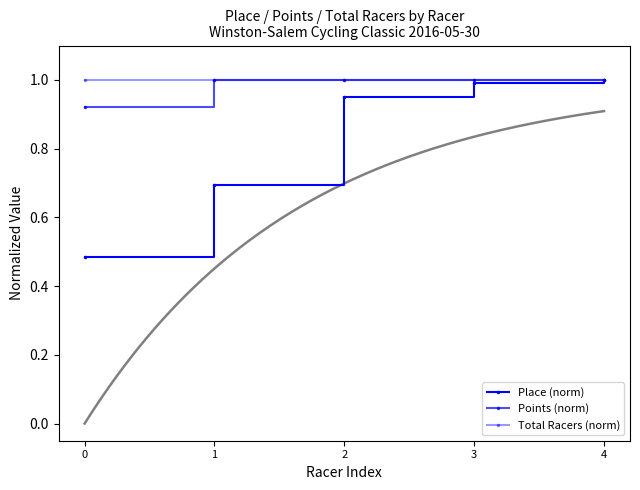

What is the minimum value shown in the chart?

0.5